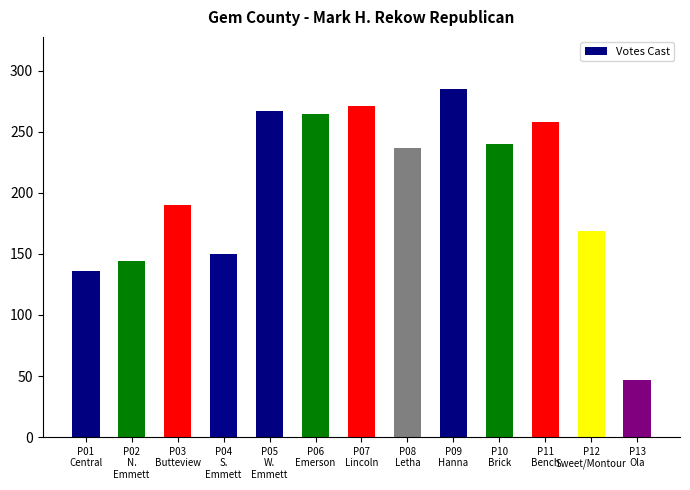

Reading right to left, extract all data points from this chart.

47	169	258	240	285	237	271	265	267	150	190	144	136